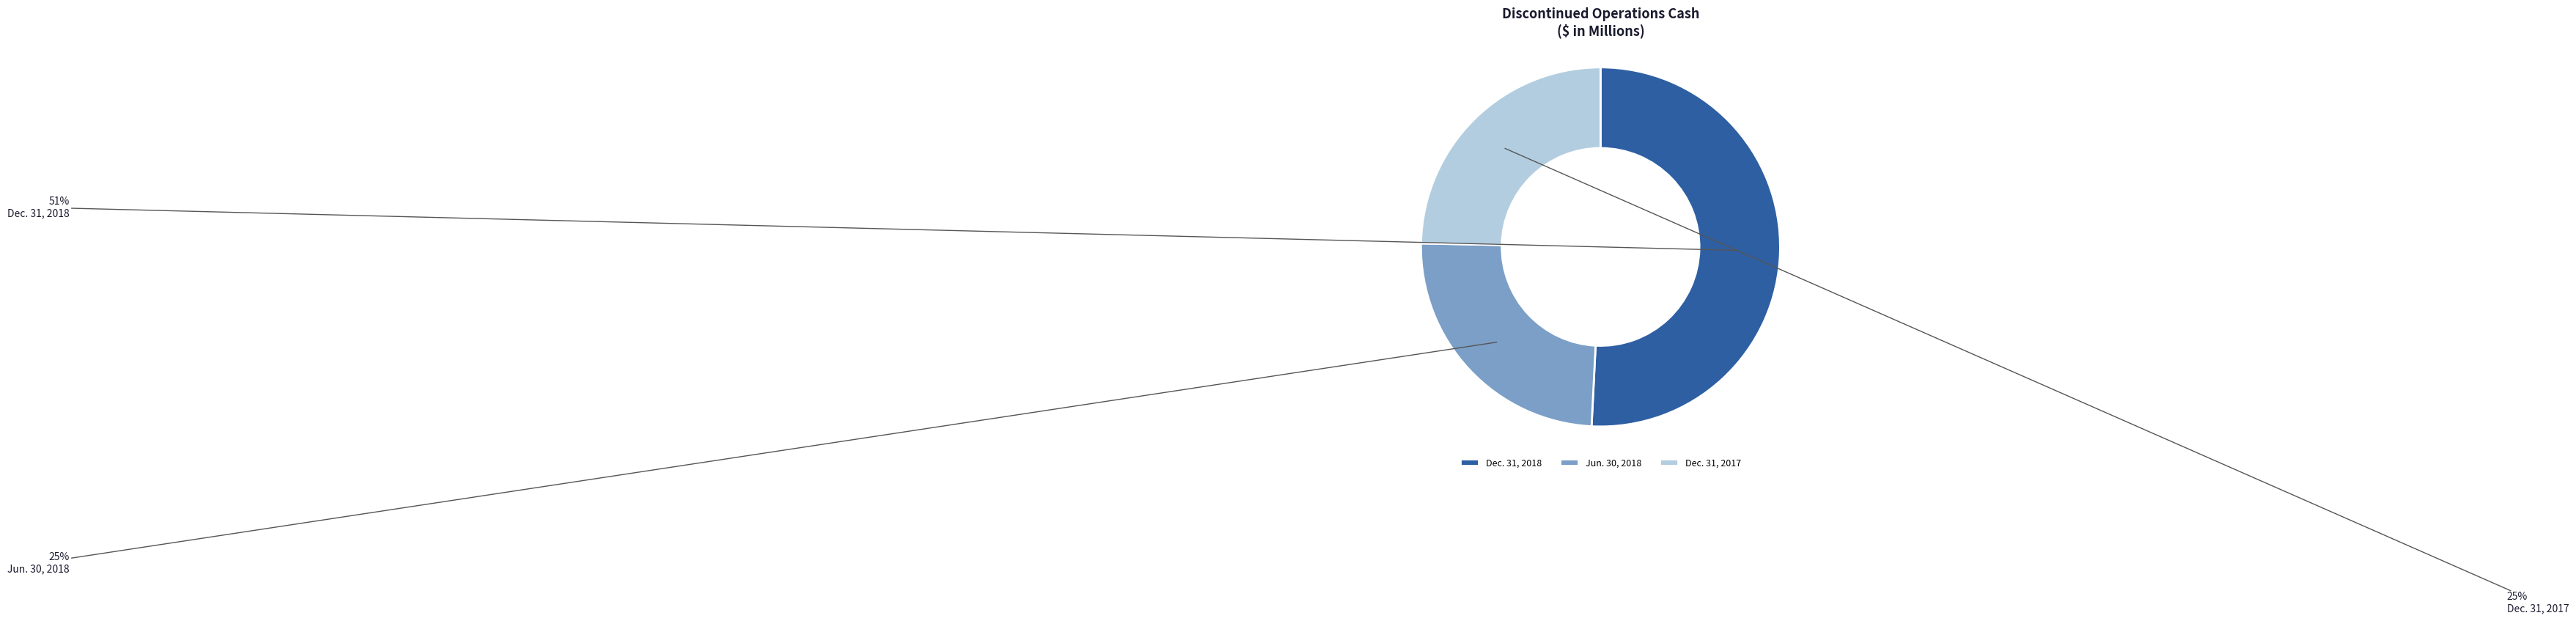

Which slice represents more than half of the pie?

Dec. 31, 2018